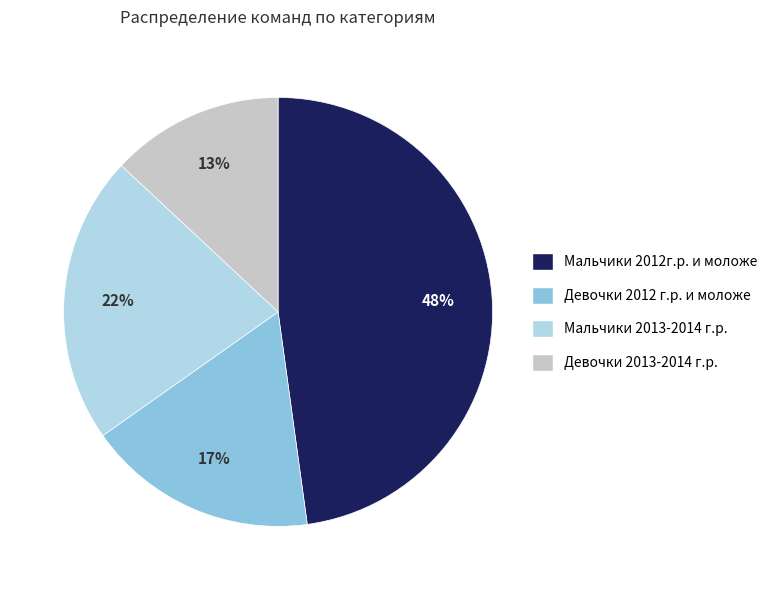

What is the ratio of the value at Девочки 2012 г.р. и моложе to the value at Мальчики 2013-2014 г.р.?

0.8